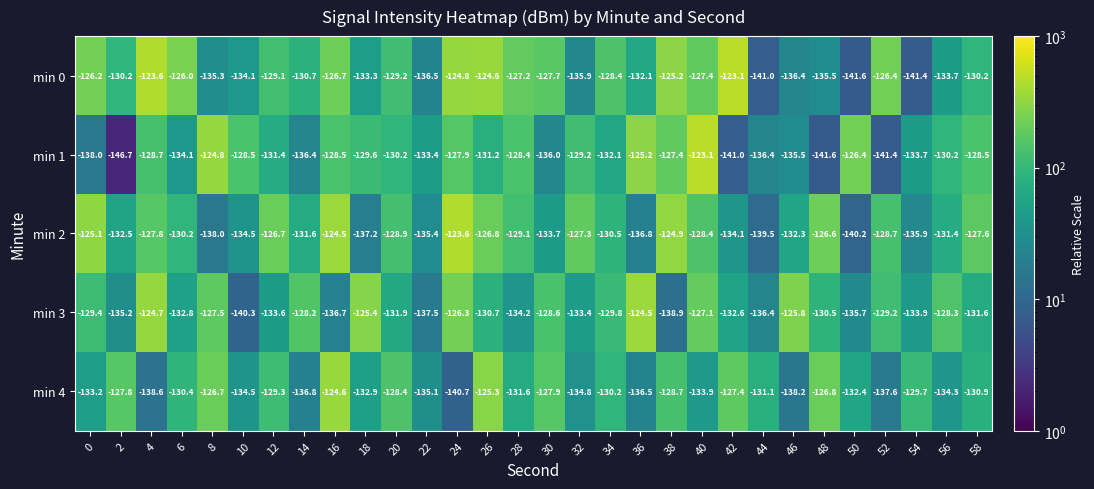

What is the maximum value for min 2?

-123.6